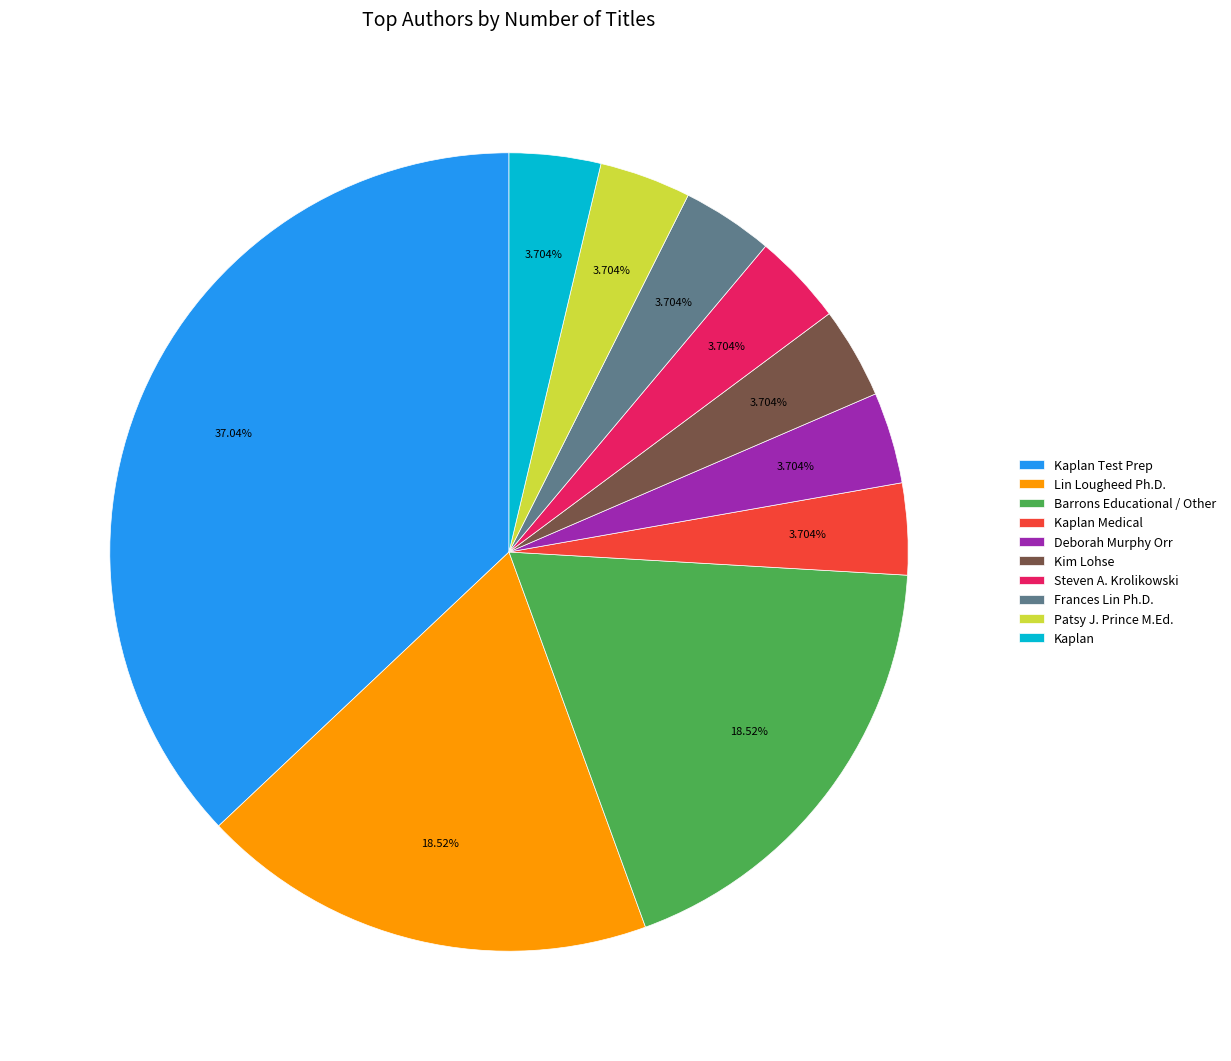

Combined, do Patsy J. Prince M.Ed. and Steven A. Krolikowski account for over 50%?

No